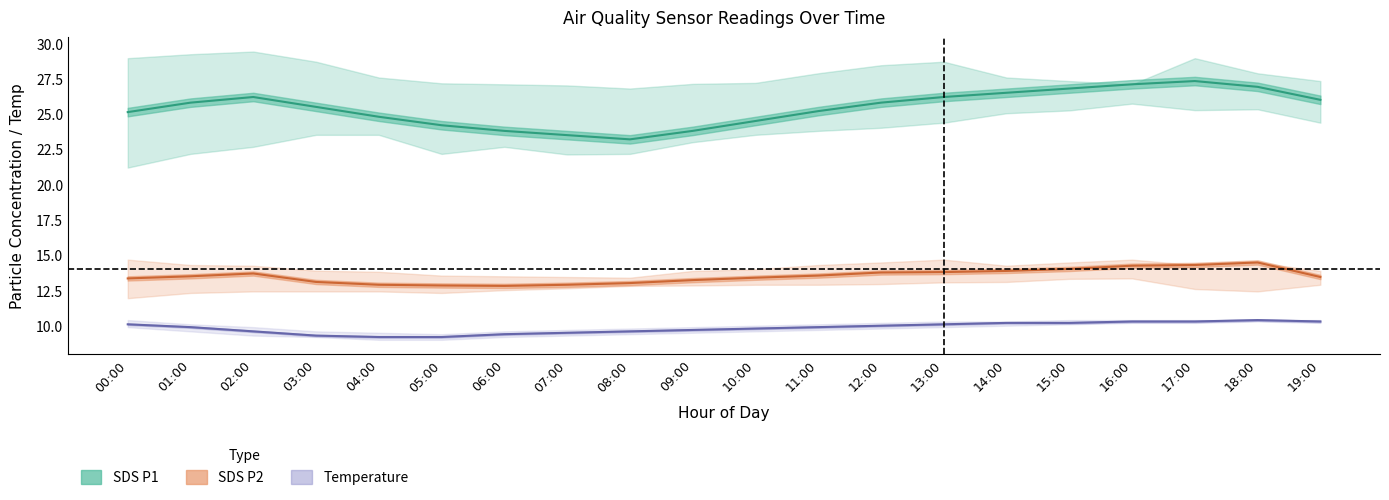

Rank the series by their maximum value, from lowest to highest.

Temperature, SDS P2, SDS P1